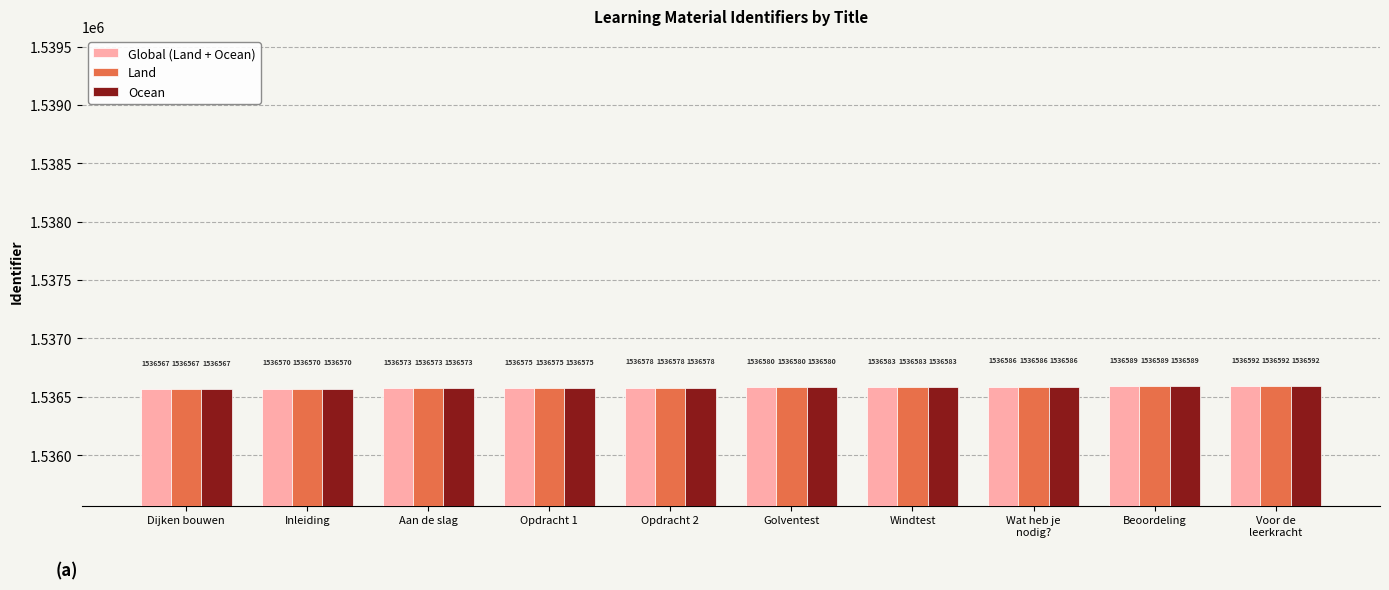

Where is Global (Land + Ocean) nearest to the value 1536579?

Opdracht 2